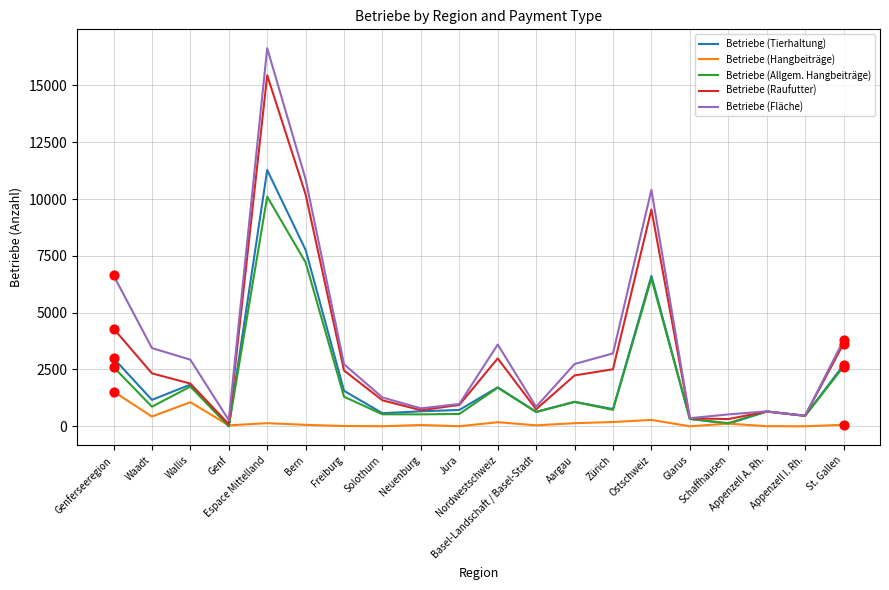

Which series has the widest spread of values?

Betriebe (Fläche)